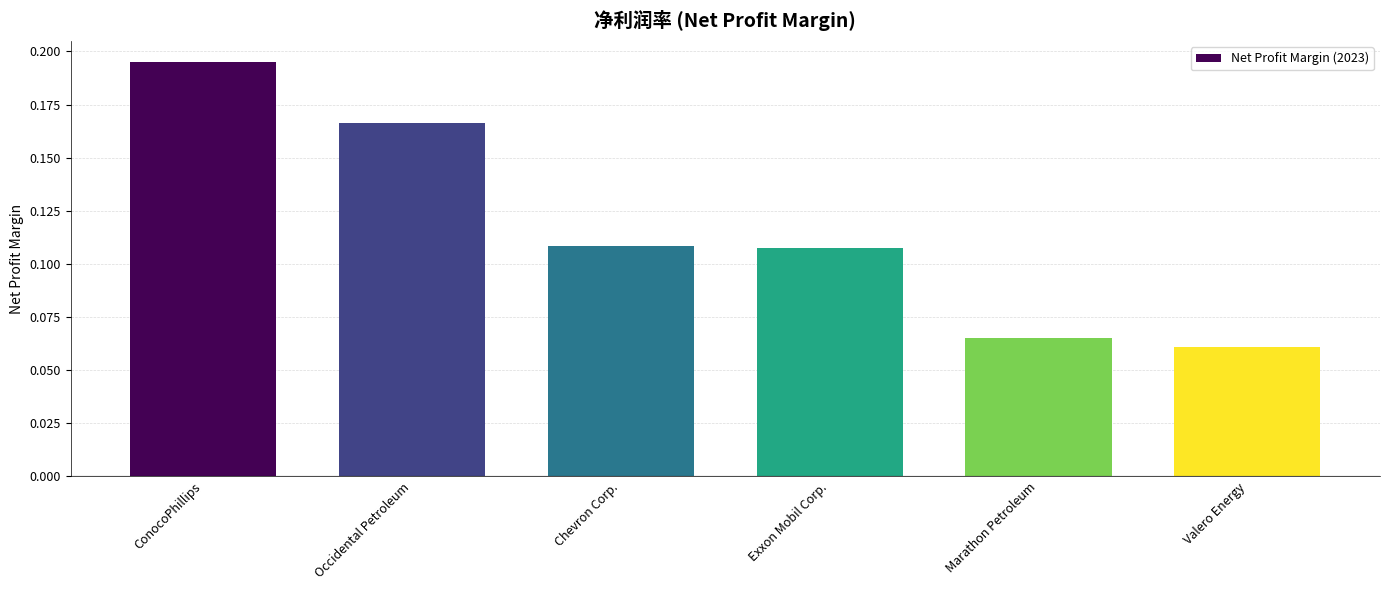

The chart shows a value of 0.0 at Chevron Corp.. True or false?

False